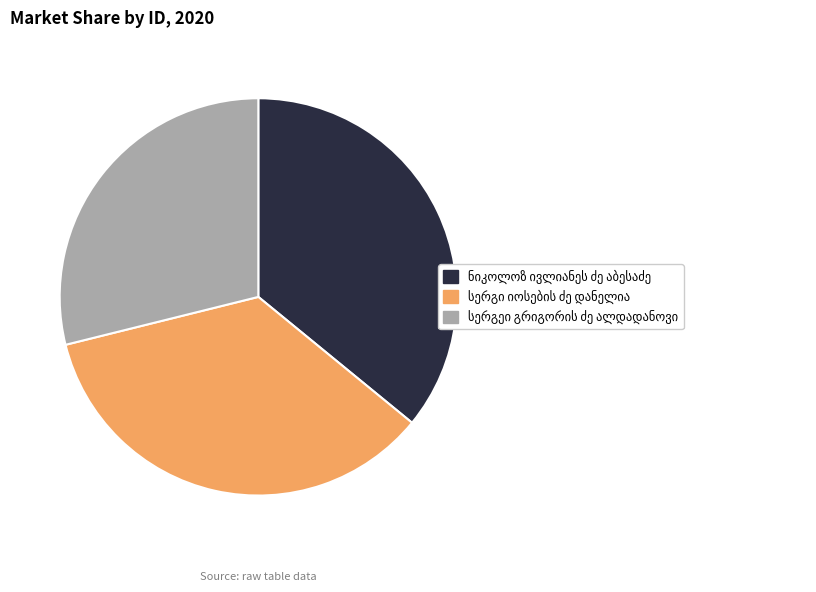

Is there any slice that represents more than half of the pie?

No